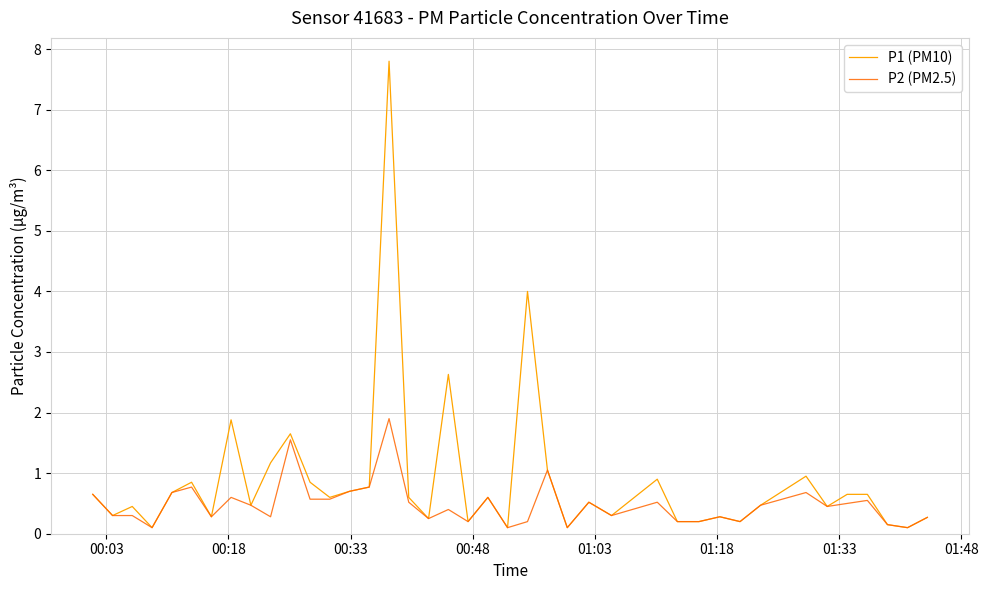

What is the greatest value displayed?

7.8